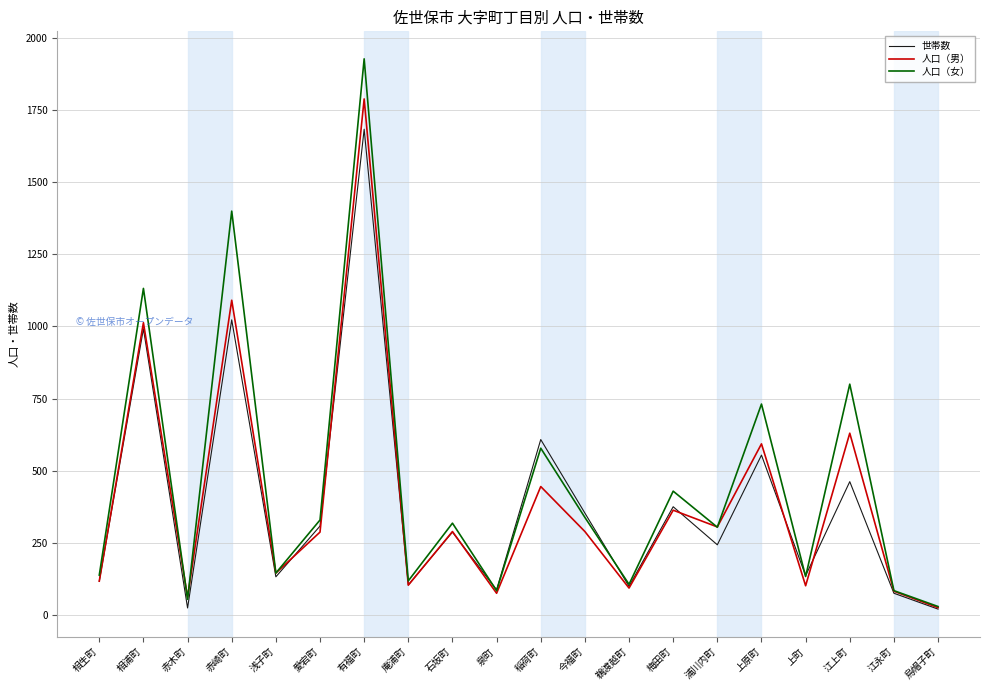

Rank the series at 江上町 from lowest to highest value.

世帯数, 人口（男）, 人口（女）